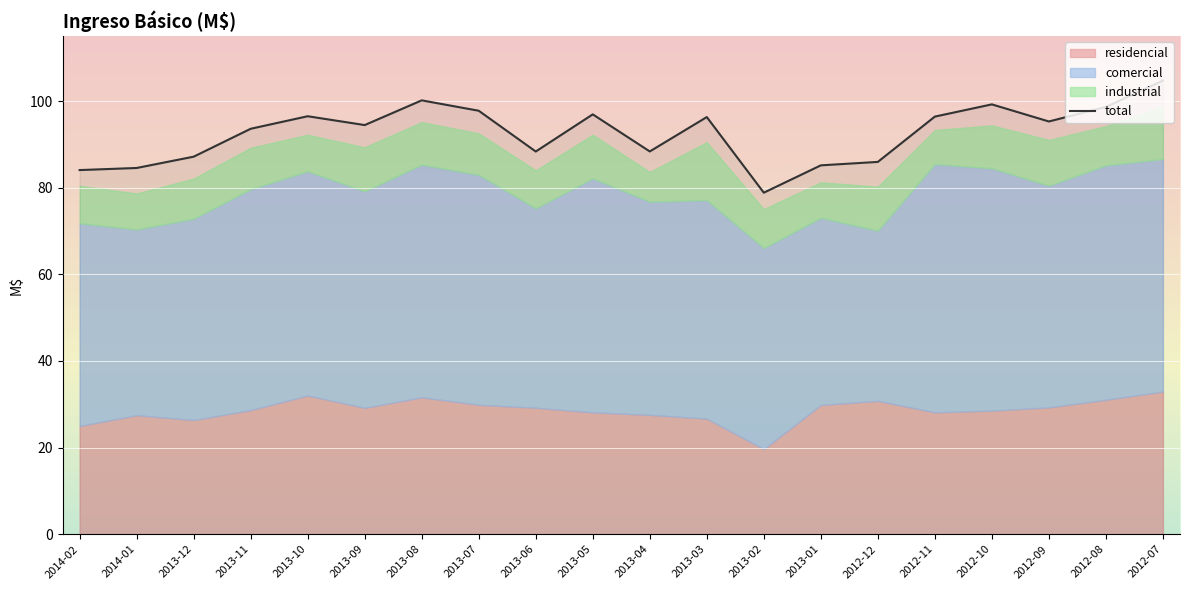

How many lines are shown in the chart?

1